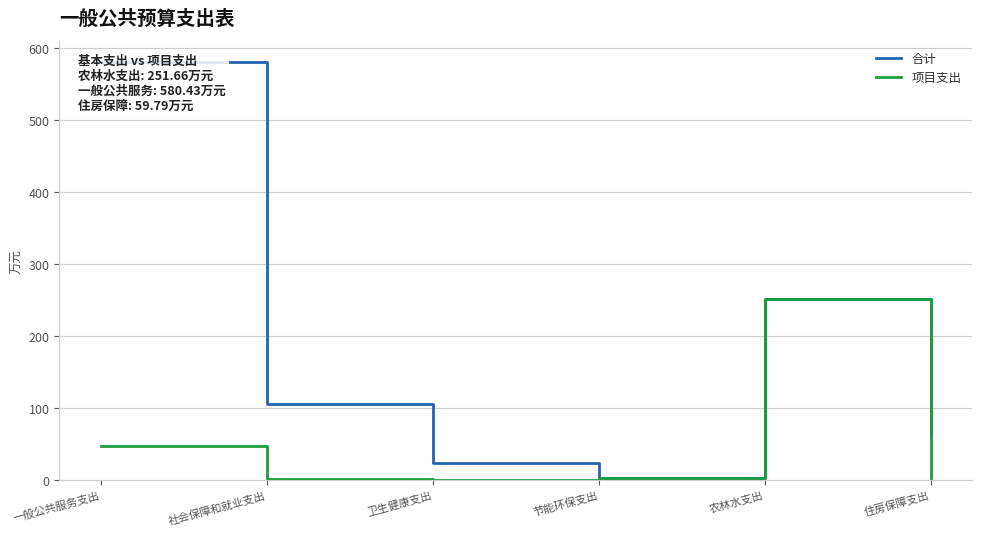

What is the value of the 项目支出 point at the 2nd from the left?

1.4